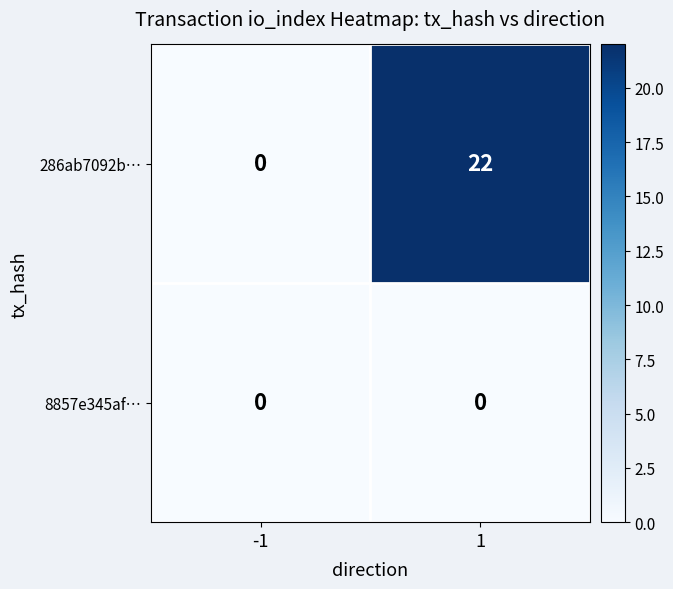

Reading left to right, what are all the values shown in this chart?

286ab7092b…: -1=0	1=22
8857e345af…: -1=0	1=0